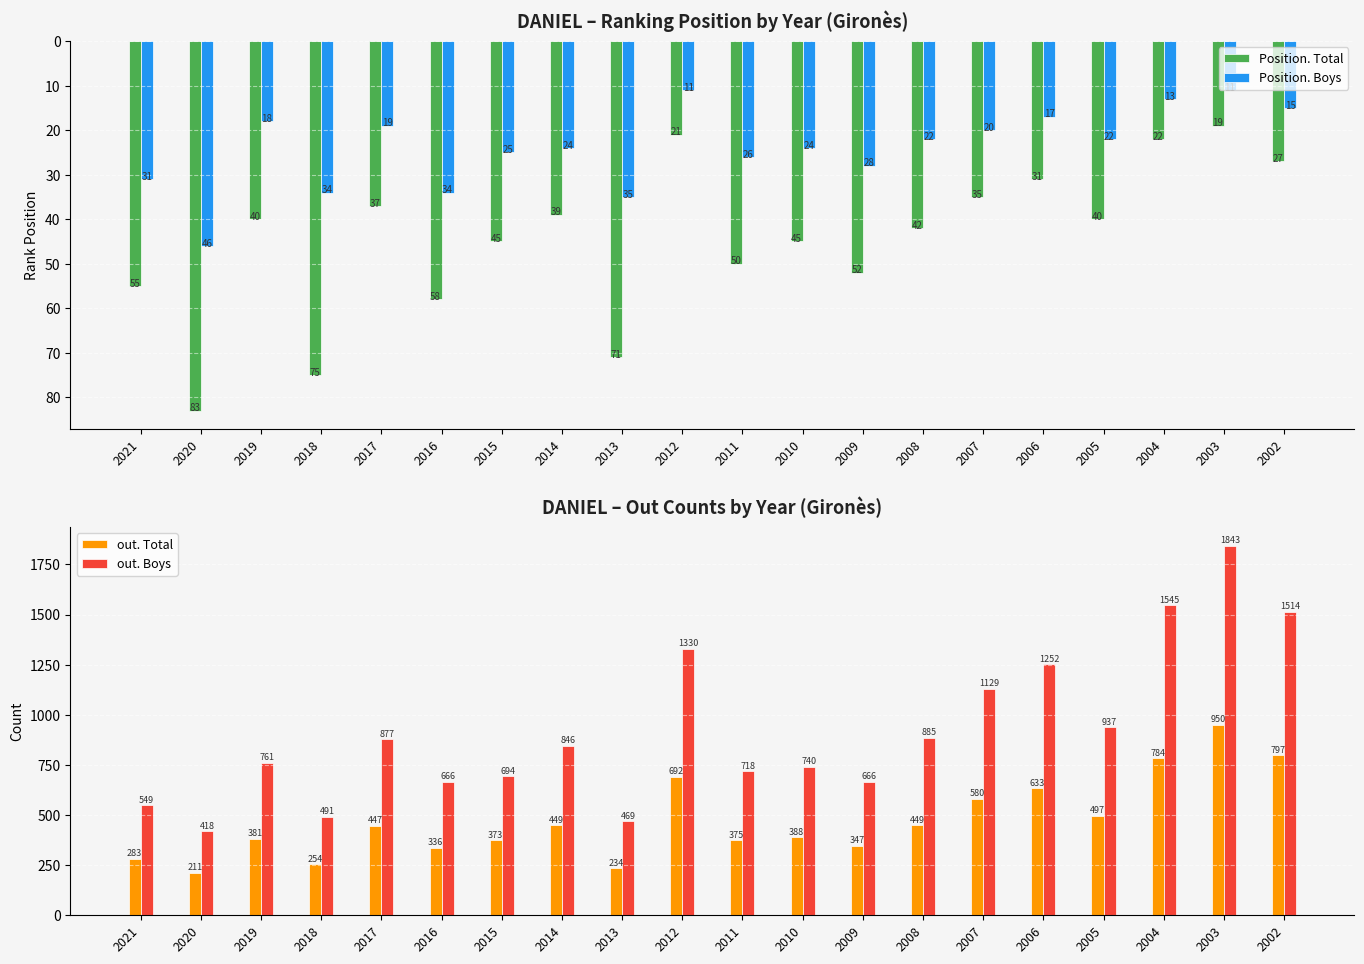

Reading left to right, list all the values displayed in this chart.

Position. Total: 55	83	40	75	37	58	45	39	71	21	50	45	52	42	35	31	40	22	19	27
Position. Boys: 31	46	18	34	19	34	25	24	35	11	26	24	28	22	20	17	22	13	11	15
out. Total: 283	211	381	254	447	336	373	449	234	692	375	388	347	449	580	633	497	784	950	797
out. Boys: 549	418	761	491	877	666	694	846	469	1330	718	740	666	885	1129	1252	937	1545	1843	1514